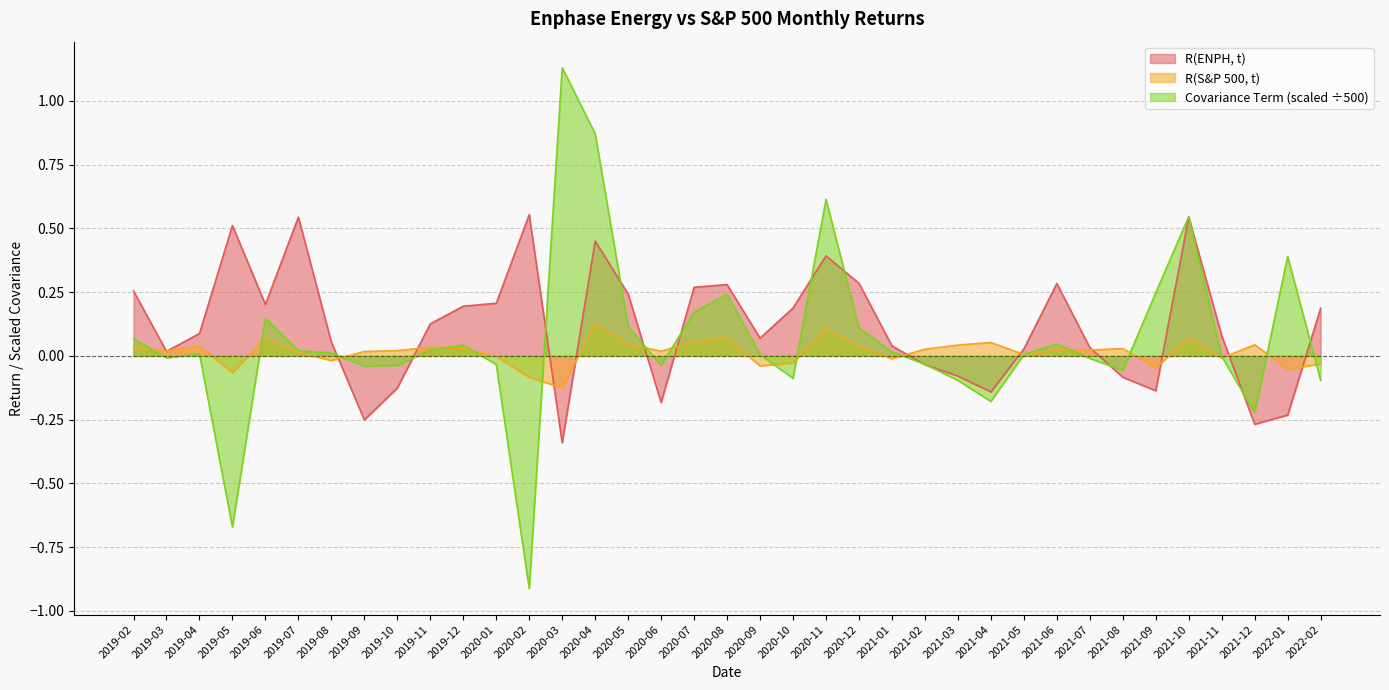

What are all the series names shown in the legend?

R(ENPH, t), R(S&P 500, t), Covariance Term (scaled ÷500)